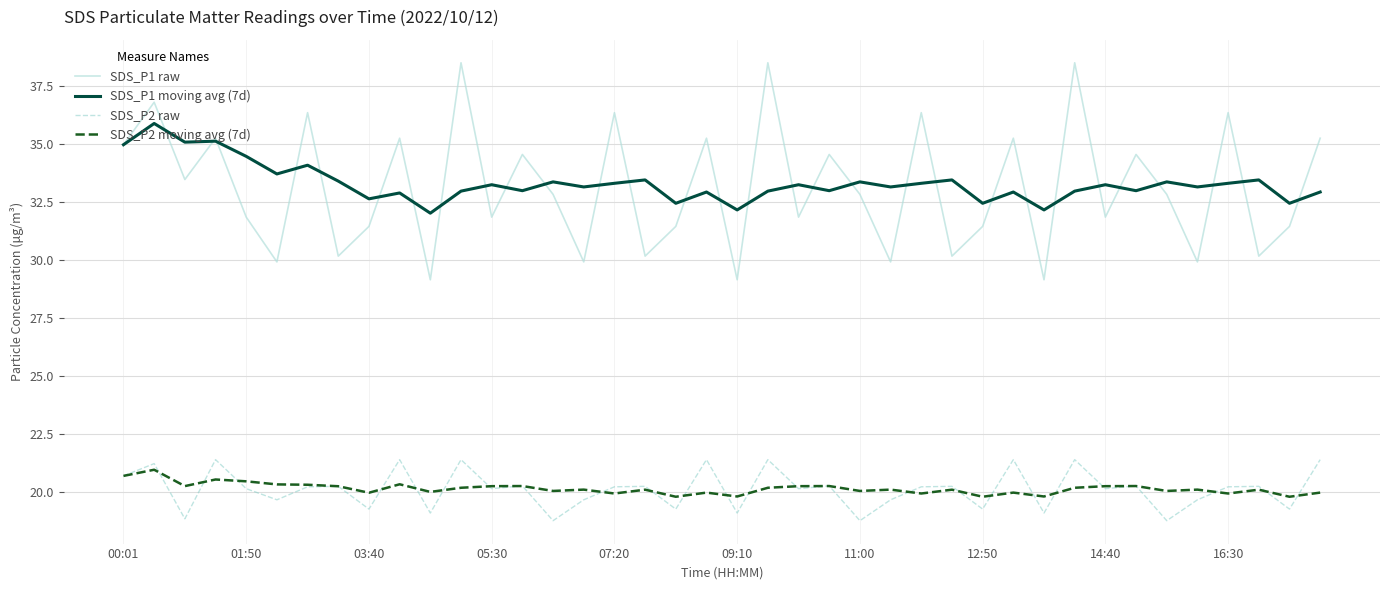

Which series has the widest spread of values?

SDS_P1 raw